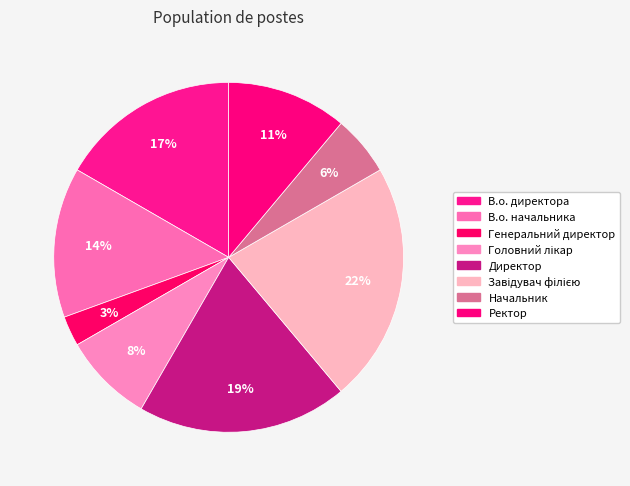

To the nearest percent, what is the combined percentage of В.о. начальника and Директор?

33%